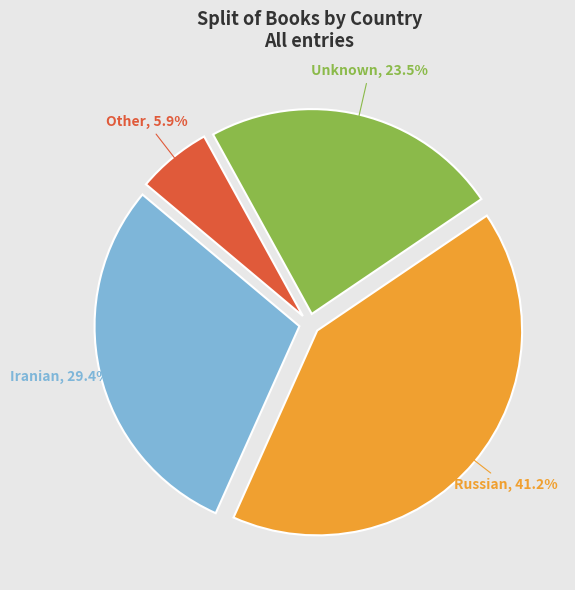

Rank the categories by value from lowest to highest.

Other, Unknown, Iranian, Russian